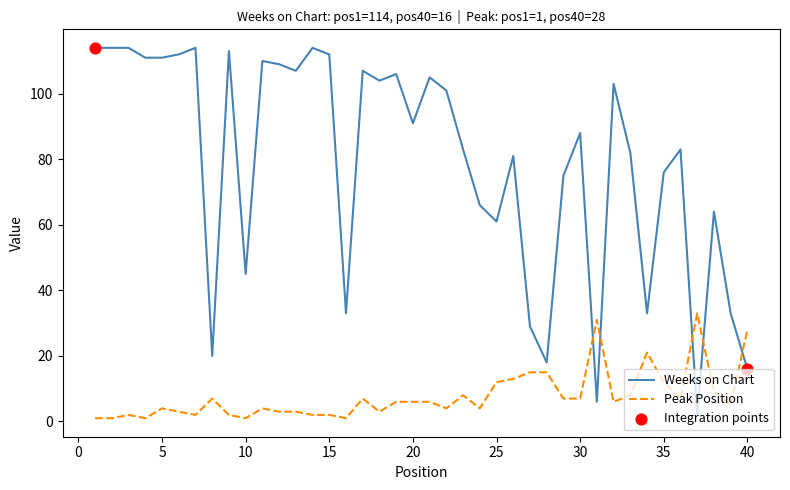

Which series has the largest range (max minus min)?

Weeks on Chart